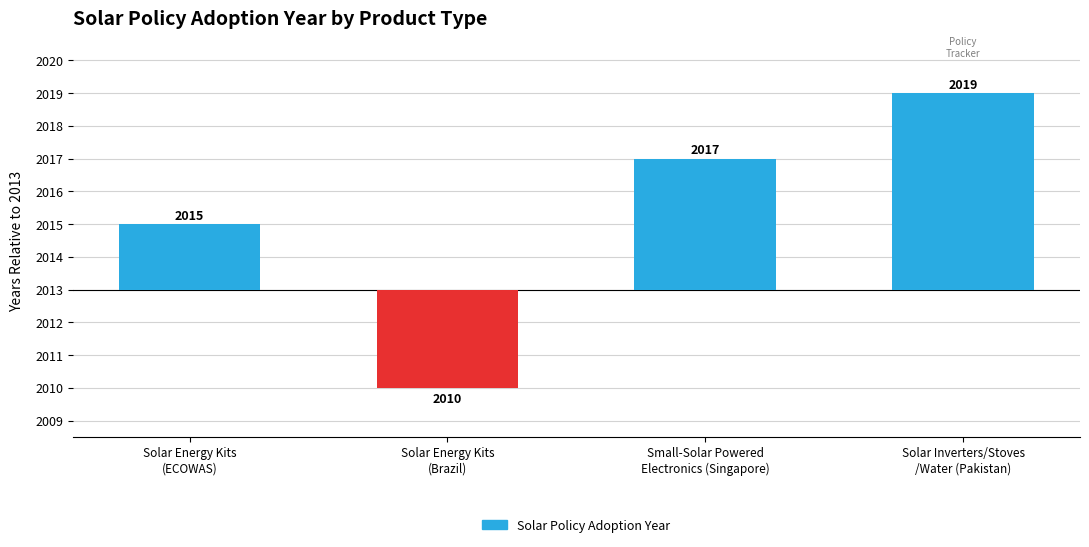

Are the bars horizontal?

No